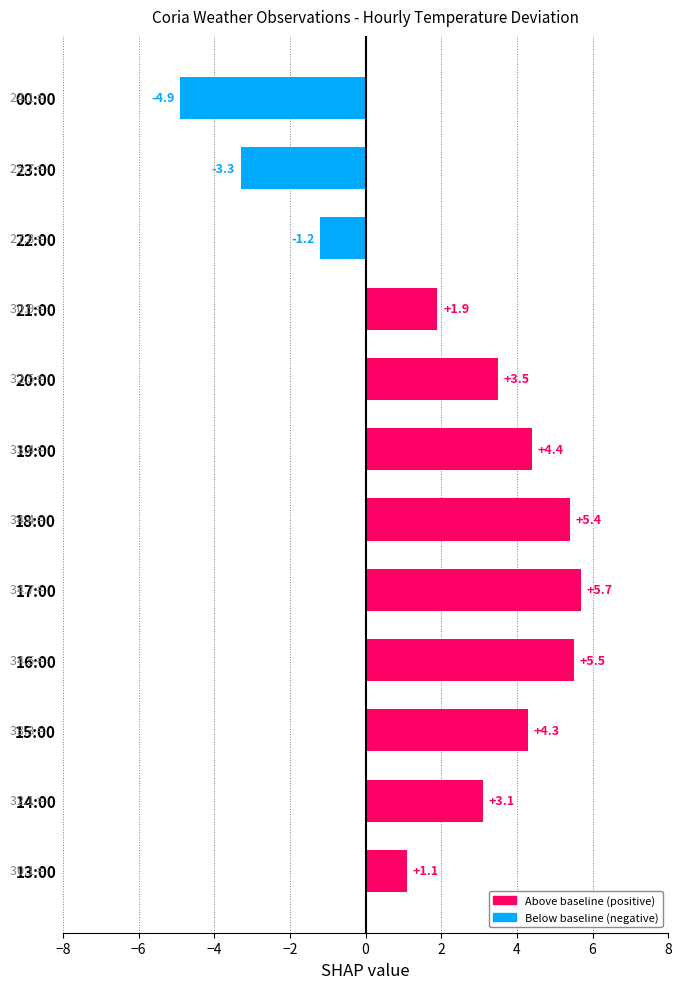

List the labels in order of value, largest first.

17:00, 16:00, 18:00, 19:00, 15:00, 20:00, 14:00, 21:00, 13:00, 22:00, 23:00, 00:00